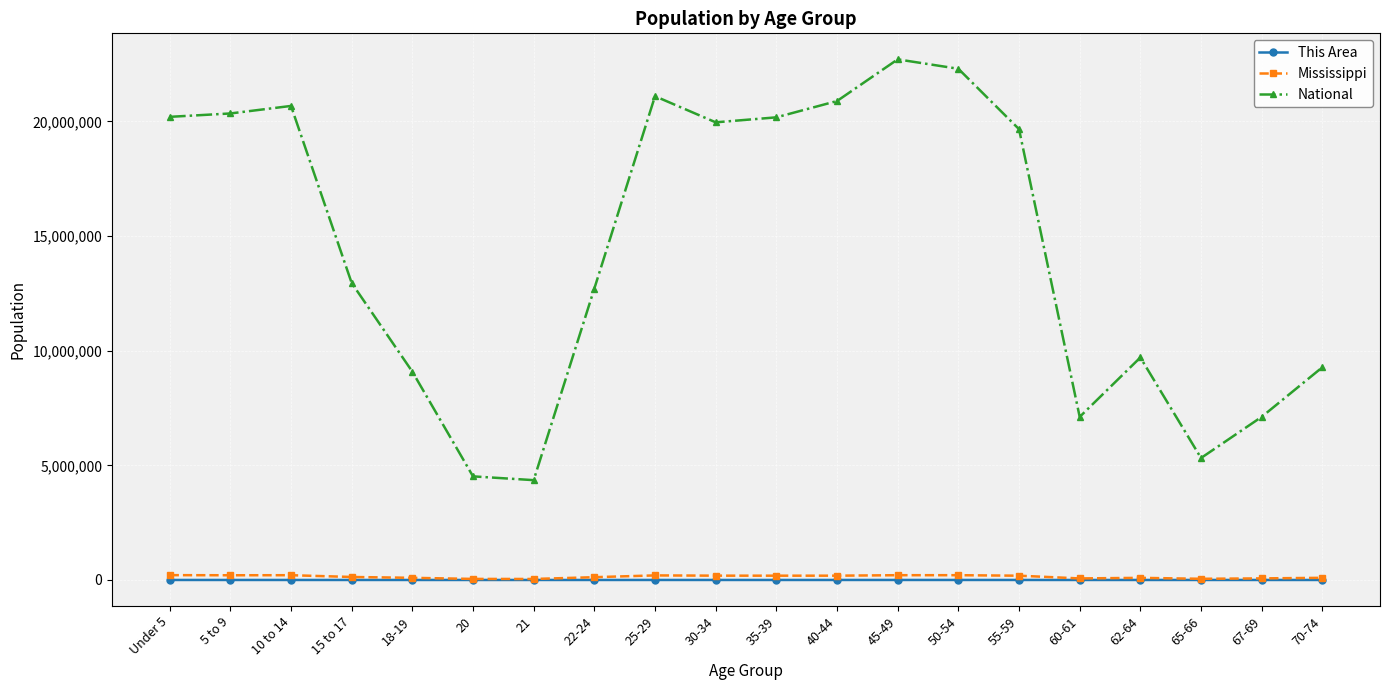

True or false: National and Mississippi cross at least once.

False